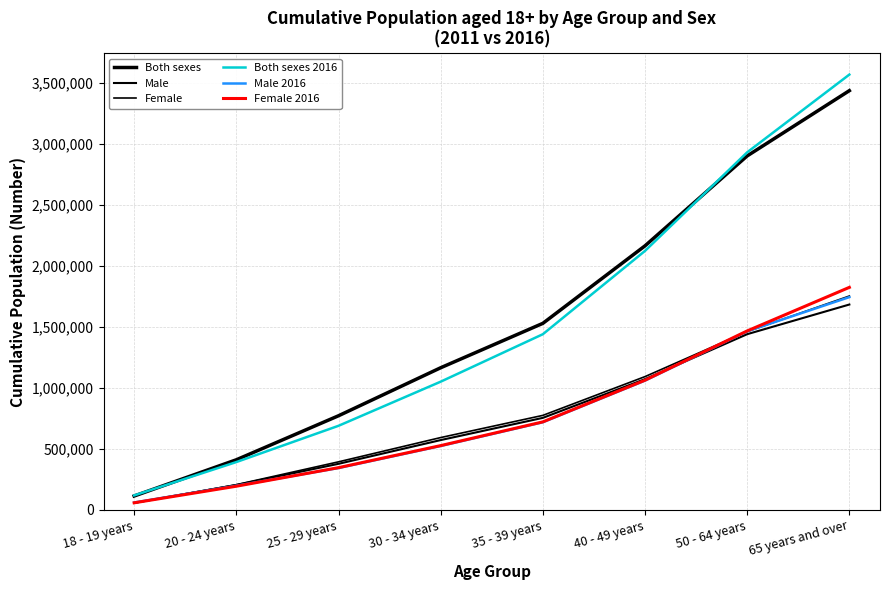

How many lines are shown in the chart?

6